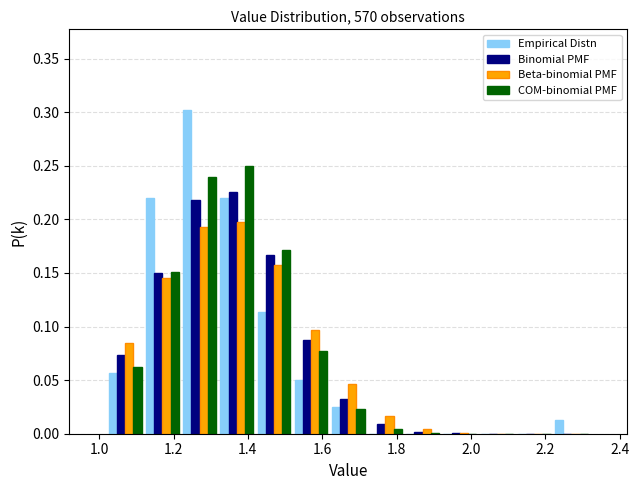

Reading left to right, list every range on the x-axis with the height of the bar of each series over it. The values are not printed on the chart, so give them approximately, as read against the axis.

1.02 to 1.12: Empirical Distn=0.055	Binomial PMF=0.075	Beta-binomial PMF=0.085	COM-binomial PMF=0.065
1.12 to 1.22: Empirical Distn=0.220	Binomial PMF=0.150	Beta-binomial PMF=0.145	COM-binomial PMF=0.150
1.22 to 1.32: Empirical Distn=0.300	Binomial PMF=0.220	Beta-binomial PMF=0.195	COM-binomial PMF=0.240
1.32 to 1.42: Empirical Distn=0.220	Binomial PMF=0.225	Beta-binomial PMF=0.200	COM-binomial PMF=0.250
1.42 to 1.52: Empirical Distn=0.115	Binomial PMF=0.165	Beta-binomial PMF=0.155	COM-binomial PMF=0.170
1.52 to 1.62: Empirical Distn=0.050	Binomial PMF=0.090	Beta-binomial PMF=0.095	COM-binomial PMF=0.080
1.62 to 1.72: Empirical Distn=0.025	Binomial PMF=0.035	Beta-binomial PMF=0.045	COM-binomial PMF=0.025
1.72 to 1.82: Empirical Distn=0	Binomial PMF=0.010	Beta-binomial PMF=0.015	COM-binomial PMF=under 0.005
1.82 to 1.92: Empirical Distn=0	Binomial PMF=under 0.005	Beta-binomial PMF=under 0.005	COM-binomial PMF=under 0.005
1.92 to 2.02: Empirical Distn=0	Binomial PMF=under 0.005	Beta-binomial PMF=under 0.005	COM-binomial PMF=under 0.005
2.02 to 2.12: Empirical Distn=0	Binomial PMF=under 0.005	Beta-binomial PMF=under 0.005	COM-binomial PMF=under 0.005
2.12 to 2.22: Empirical Distn=0	Binomial PMF=under 0.005	Beta-binomial PMF=under 0.005	COM-binomial PMF=under 0.005
2.22 to 2.32: Empirical Distn=0.015	Binomial PMF=under 0.005	Beta-binomial PMF=under 0.005	COM-binomial PMF=under 0.005